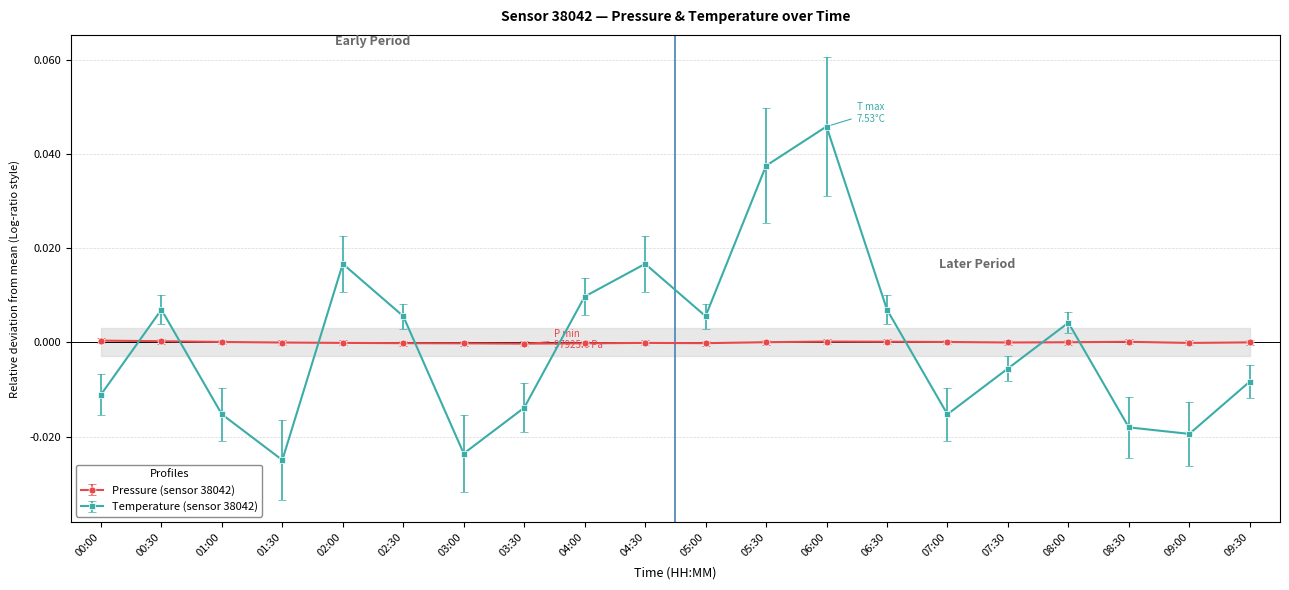

Does the chart have visible grid lines?

Yes